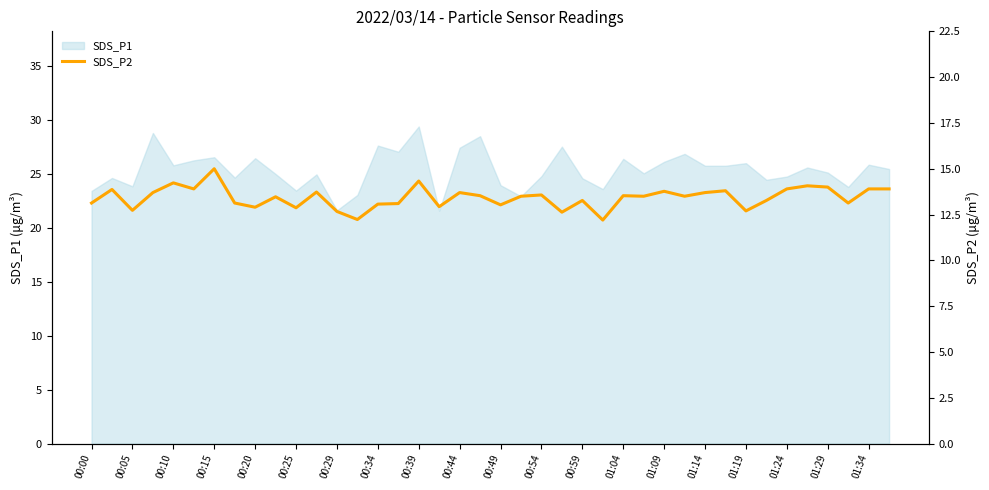

Is it true that SDS_P1 equals 27.6 at 00:34?

True